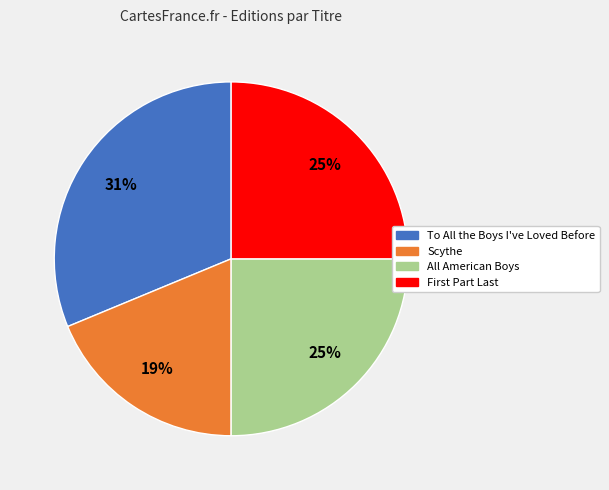

What is the largest slice in the pie chart?

To All the Boys I've Loved Before